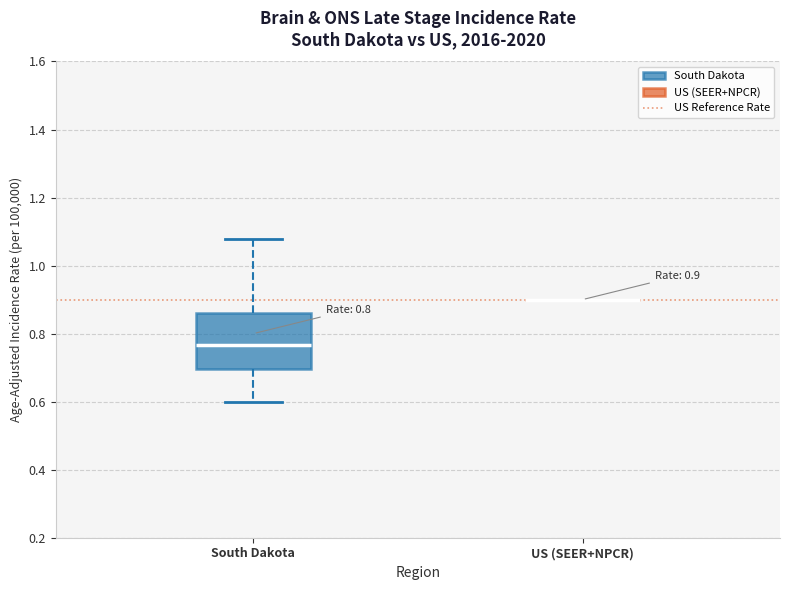

Comparing the boxes themselves (not the whiskers), which one is the tallest?

South Dakota